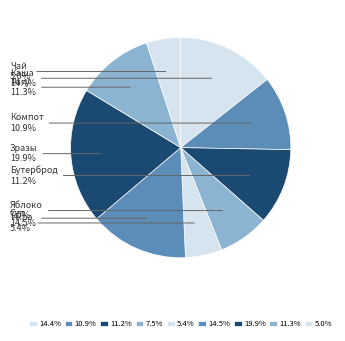

What is the largest slice in the pie chart?

Зразы